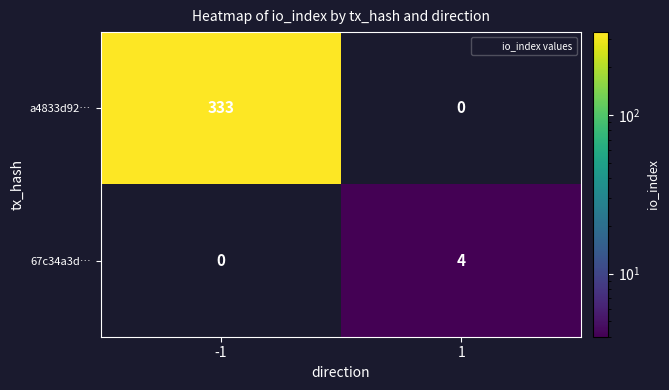

Reading left to right, what are all the values shown in this chart?

a4833d92…: -1=333	1=0
67c34a3d…: -1=0	1=4